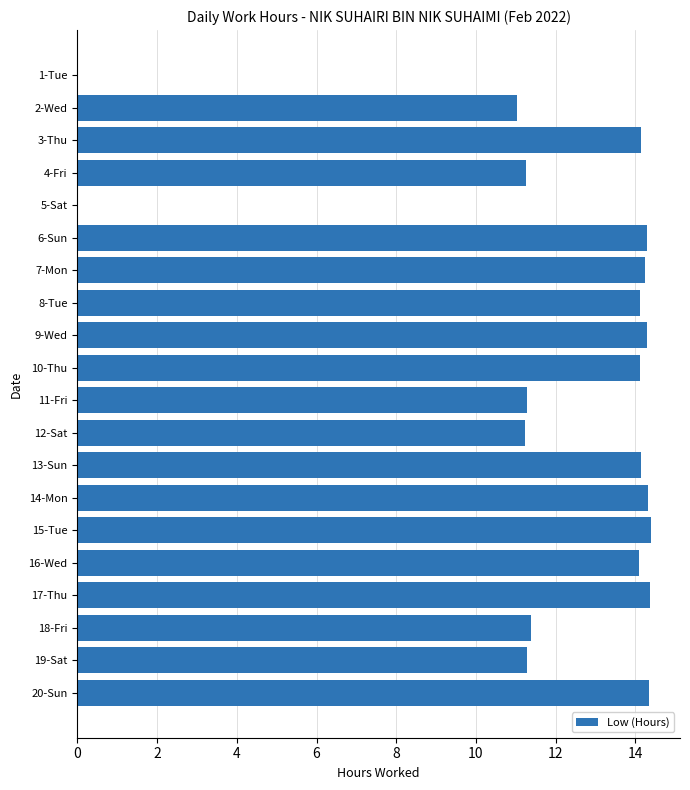

How many series are shown in this chart?

1